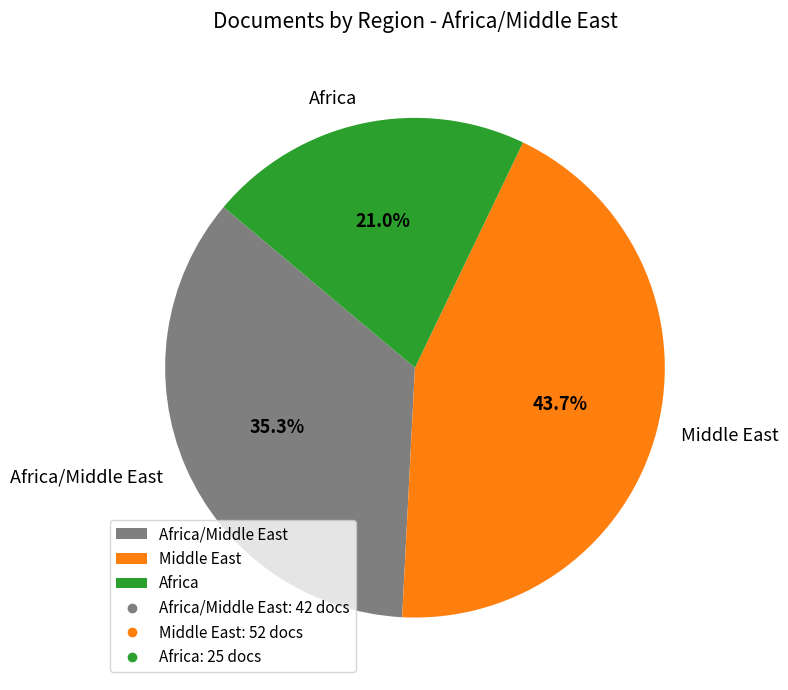

Rank the categories by value from highest to lowest.

Middle East, Africa/Middle East, Africa